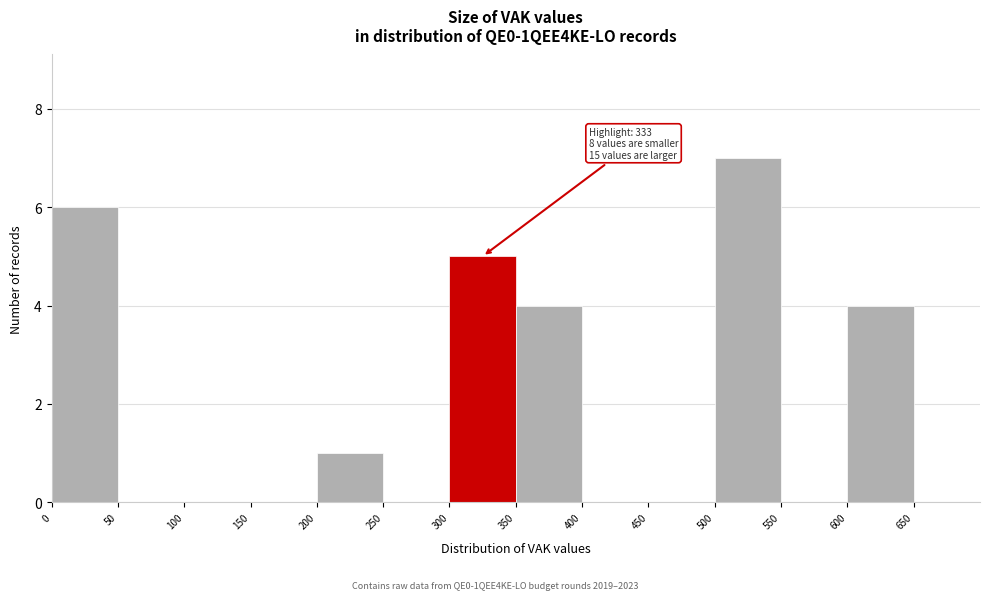

Which range on the x-axis has the tallest bar?

500 to 550